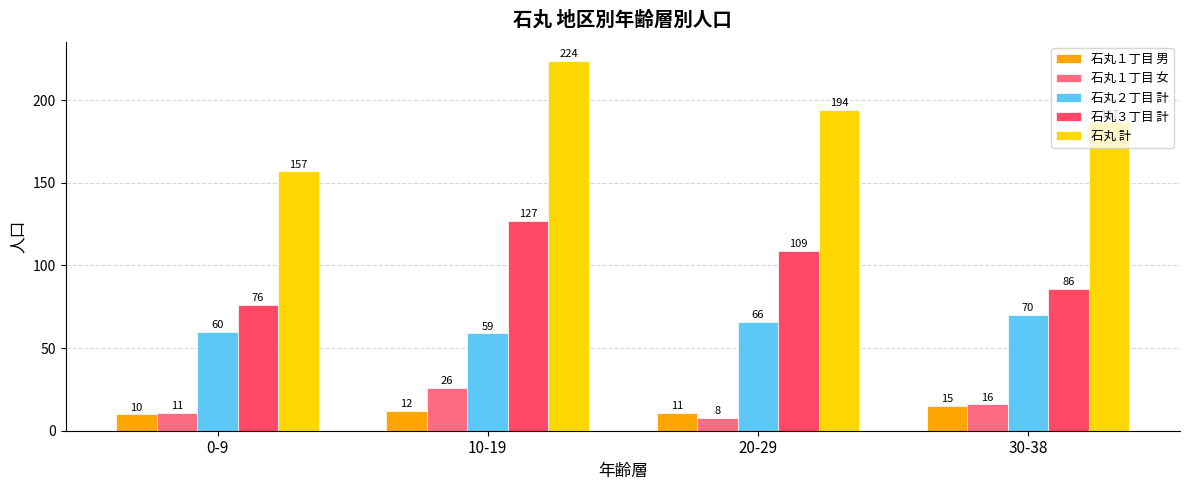

Reading left to right, transcribe all the data shown in this chart.

石丸１丁目 男: 0-9=10	10-19=12	20-29=11	30-38=15
石丸１丁目 女: 0-9=11	10-19=26	20-29=8	30-38=16
石丸２丁目 計: 0-9=60	10-19=59	20-29=66	30-38=70
石丸３丁目 計: 0-9=76	10-19=127	20-29=109	30-38=86
石丸 計: 0-9=157	10-19=224	20-29=194	30-38=187